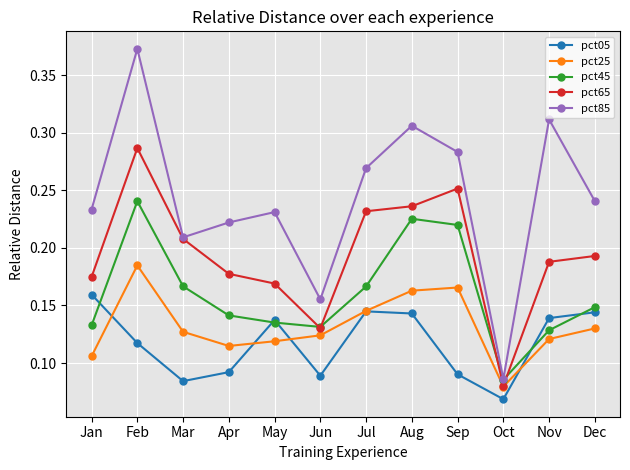

Which label corresponds to the largest value in the chart?

Feb